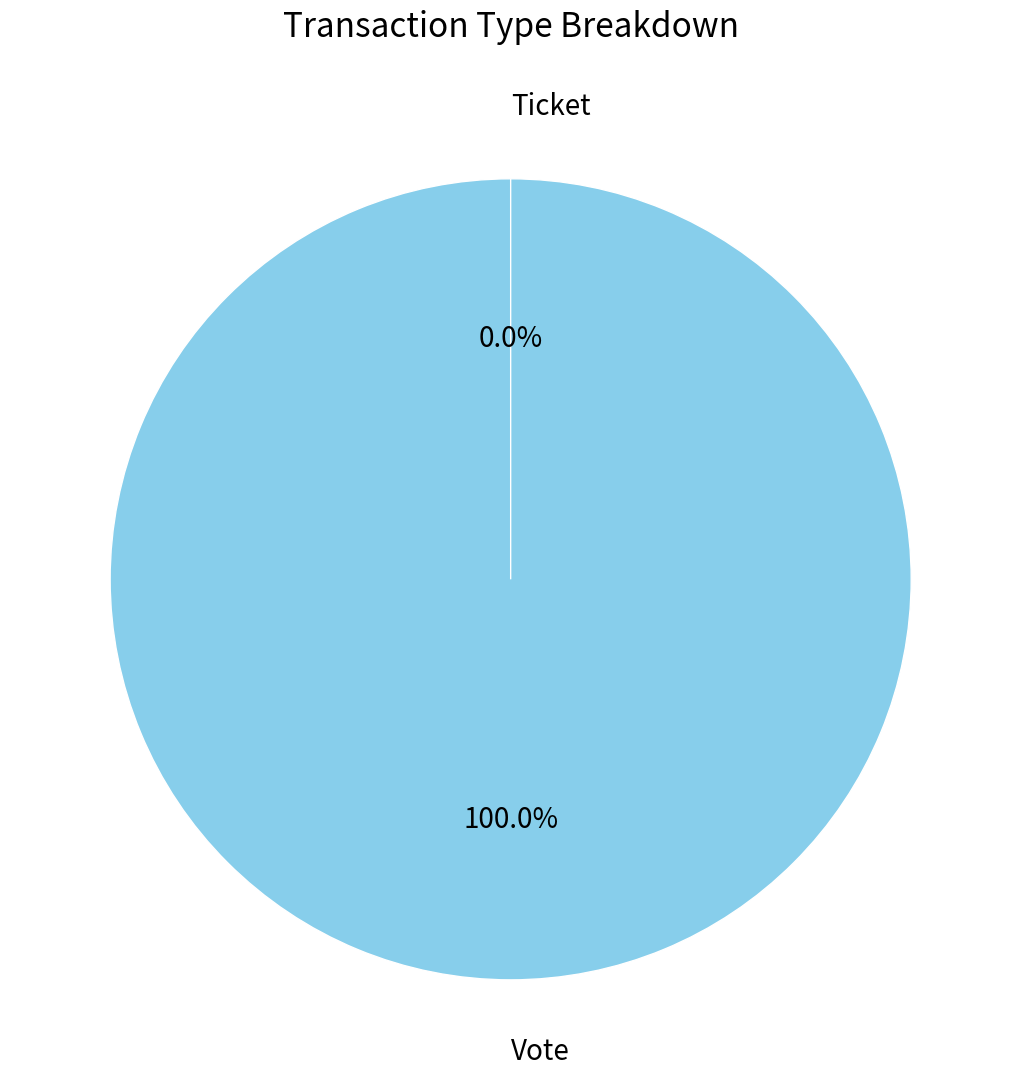

Does Vote represent more than half of the total?

Yes